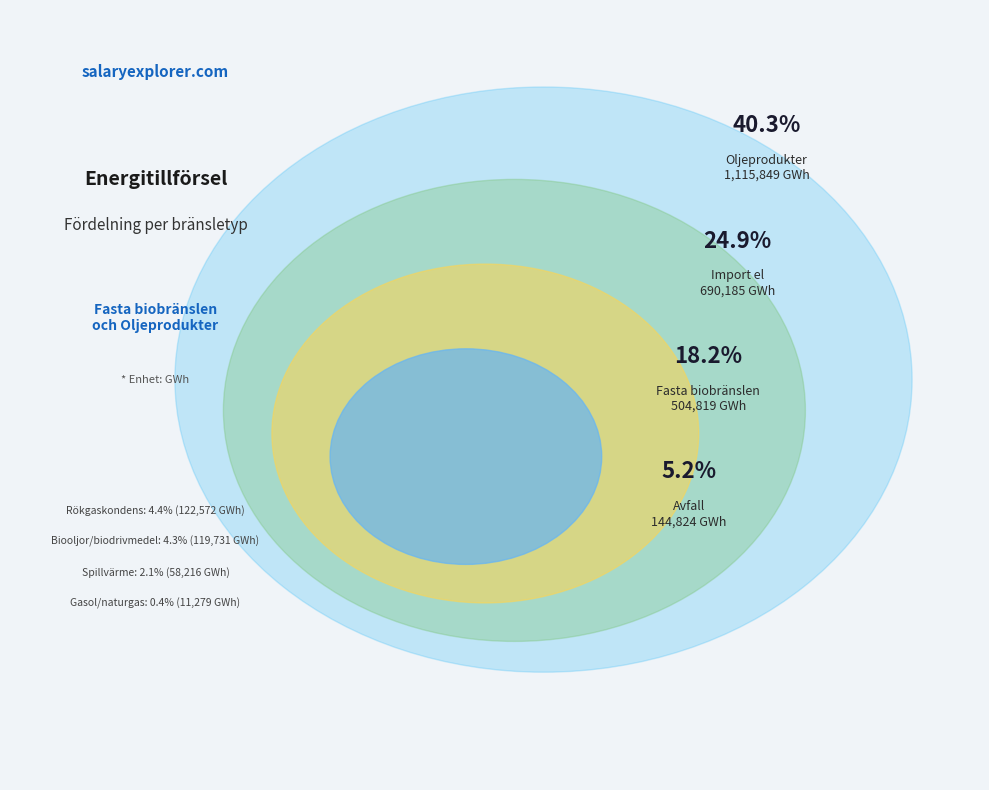

What percentage is NOT represented by Biooljor/biodrivmedel?

95.7%